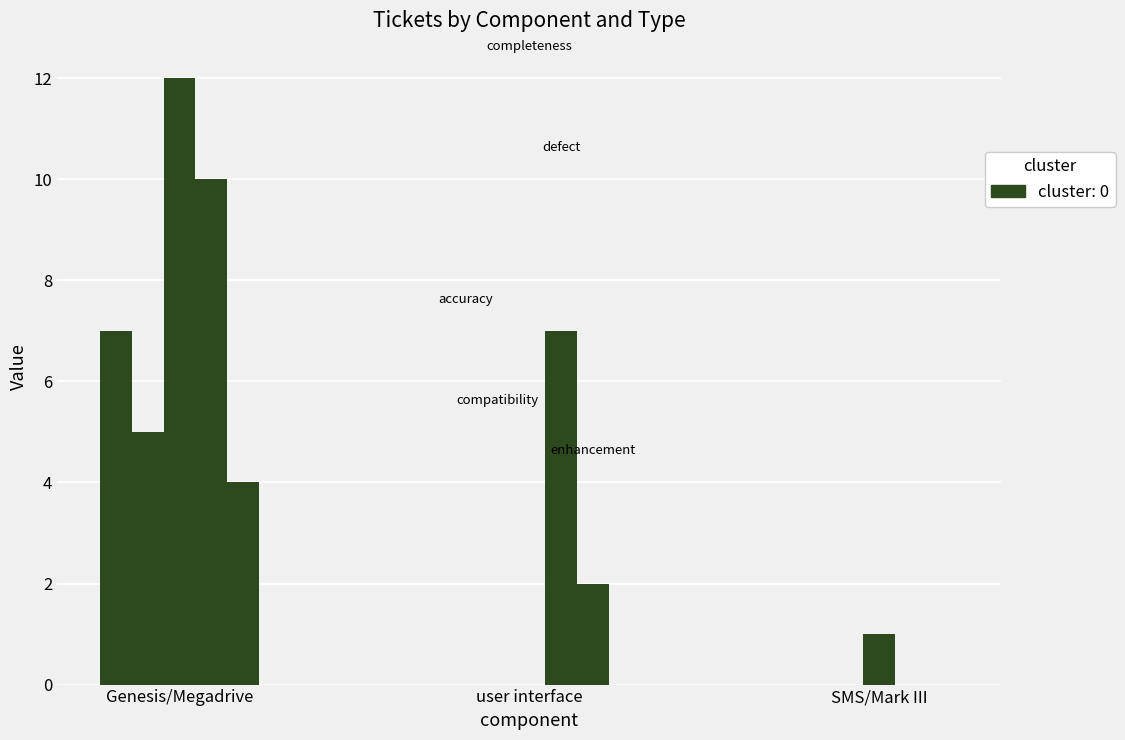

Is it true that compatibility equals 2 at user interface?

False